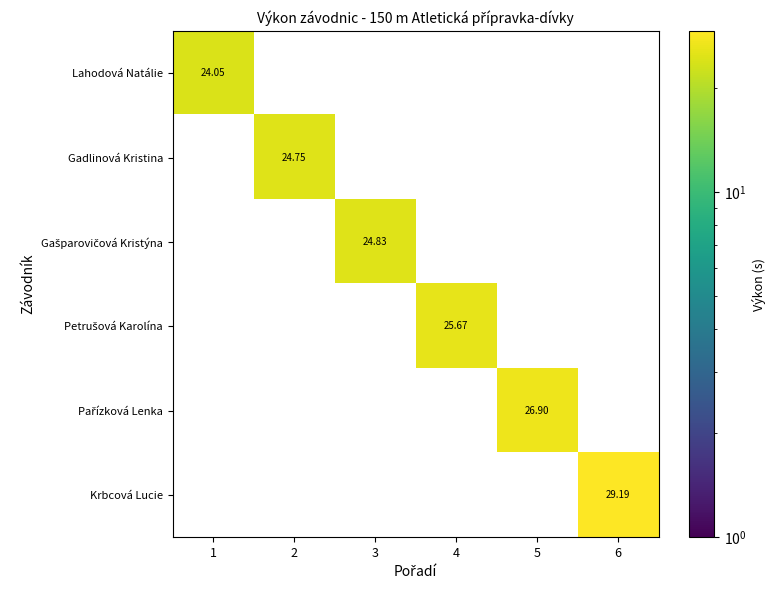

At how many categories does at least one series exceed 13?

6